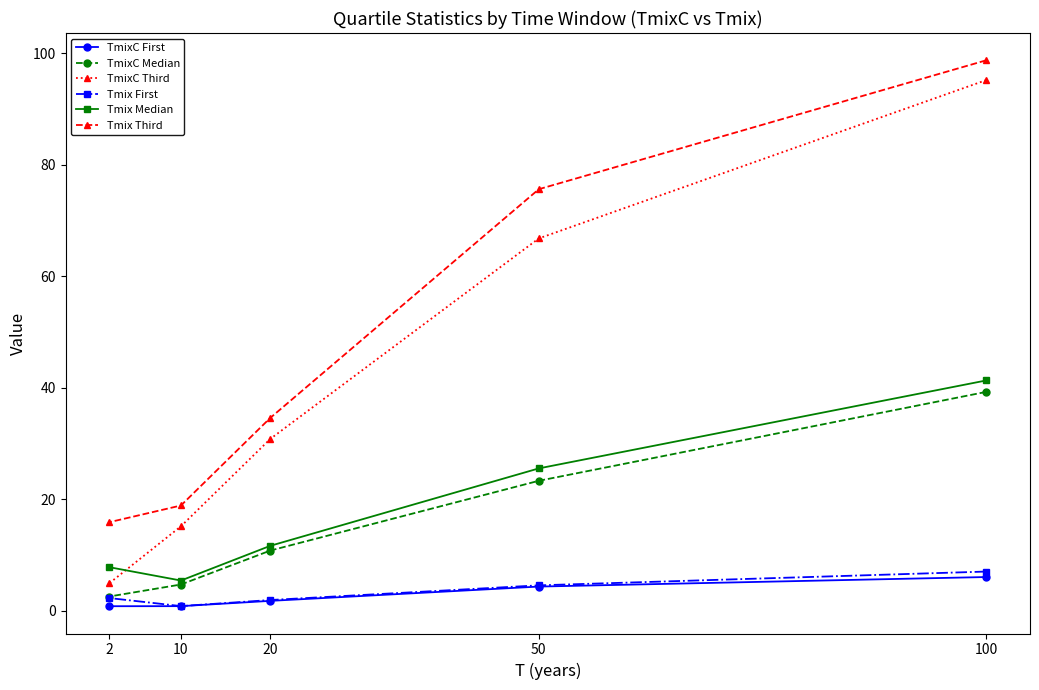

Does the chart have visible grid lines?

No